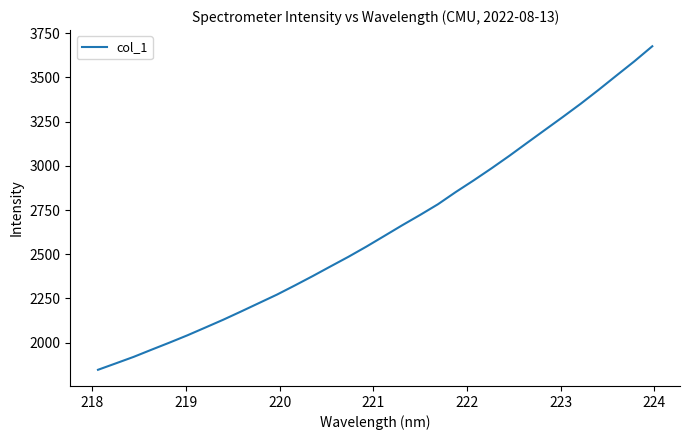

What is the greatest value displayed?

3675.7